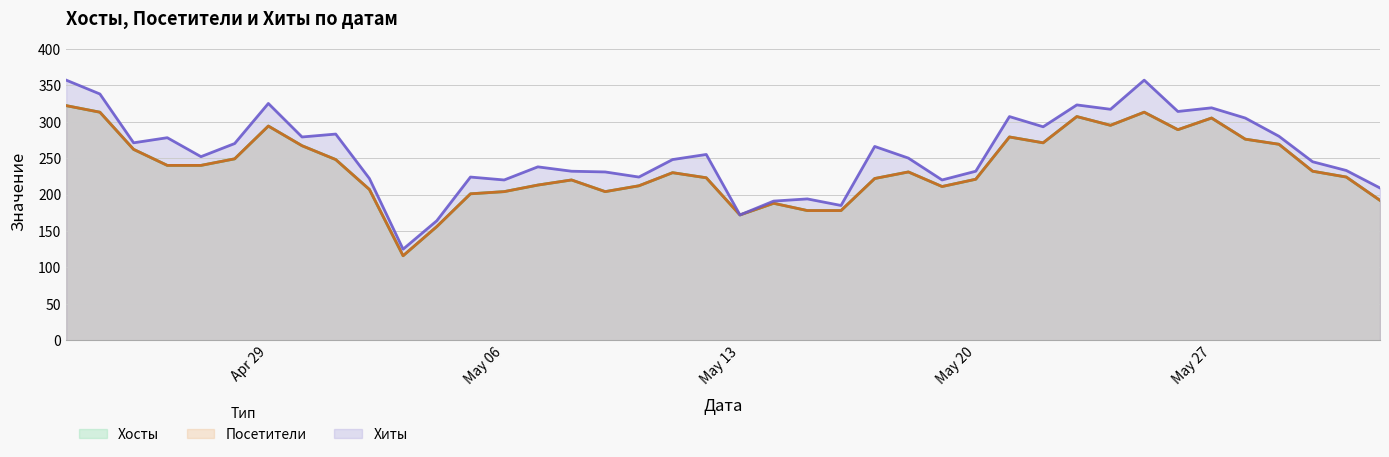

How many values in the Хиты series exceed 252?

19